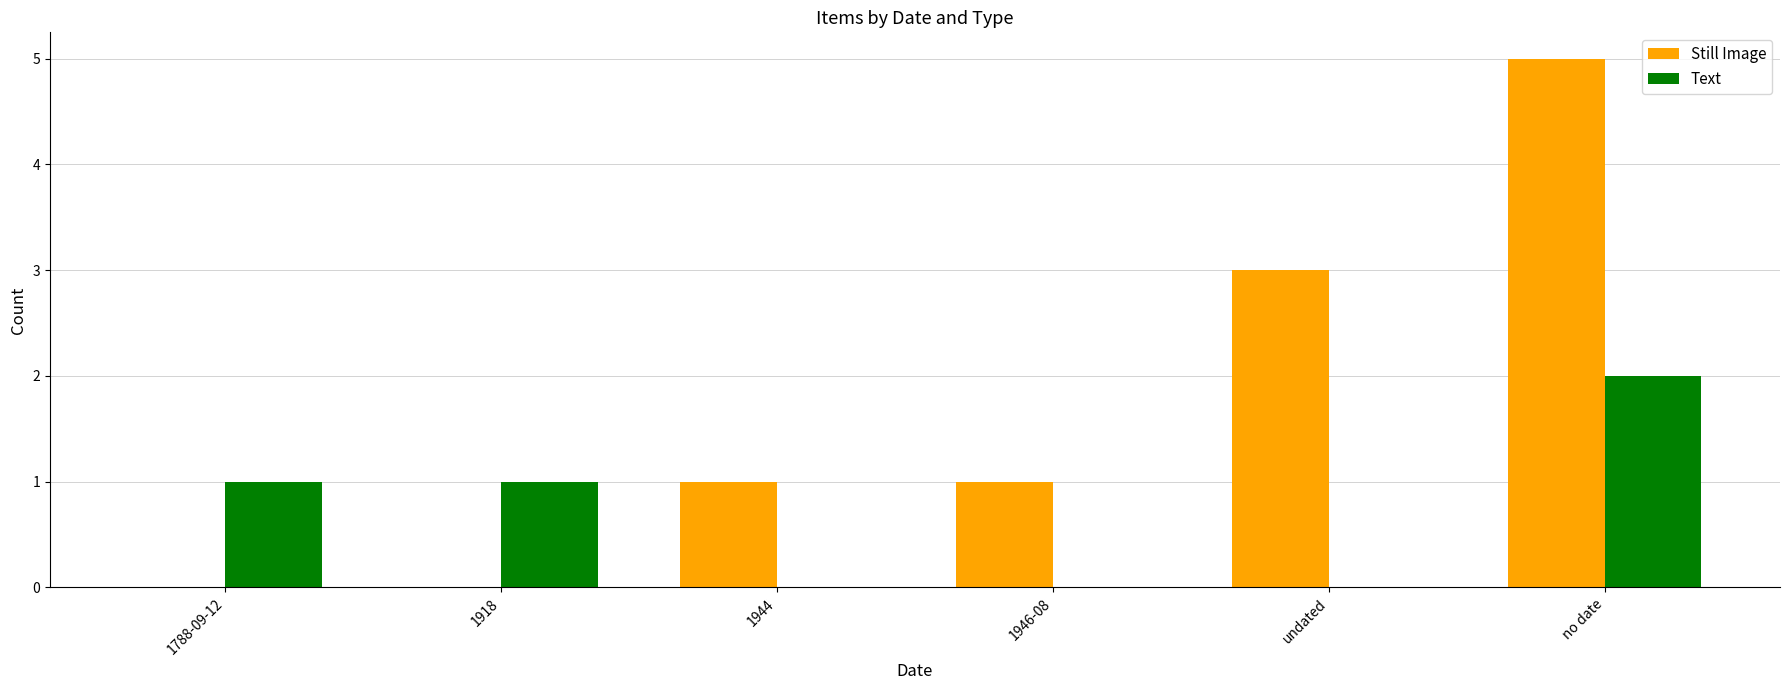

What is the sum of all Still Image values?

10